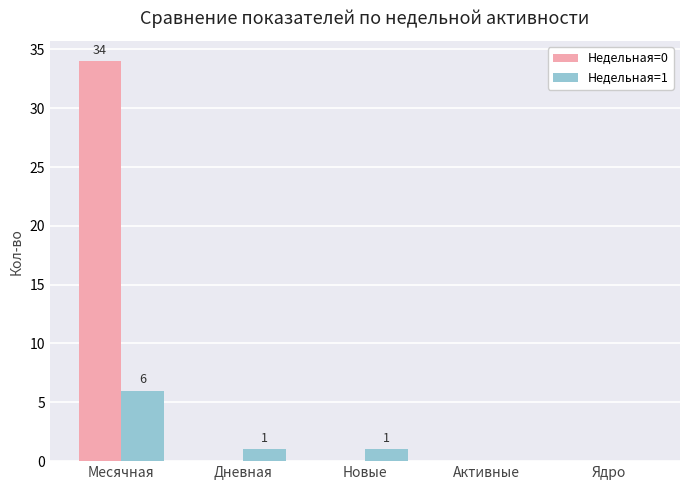

Which series has the largest total across all categories?

Недельная=0